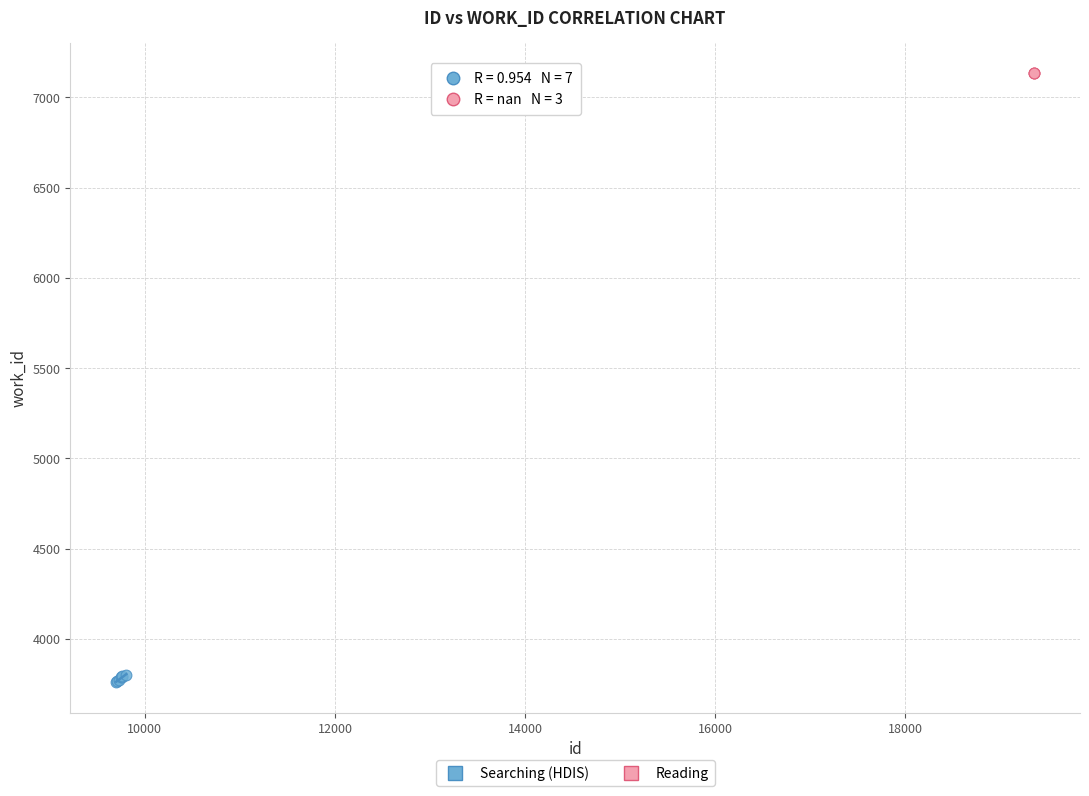

Which series reaches the minimum Y coordinate?

Searching (HDIS)